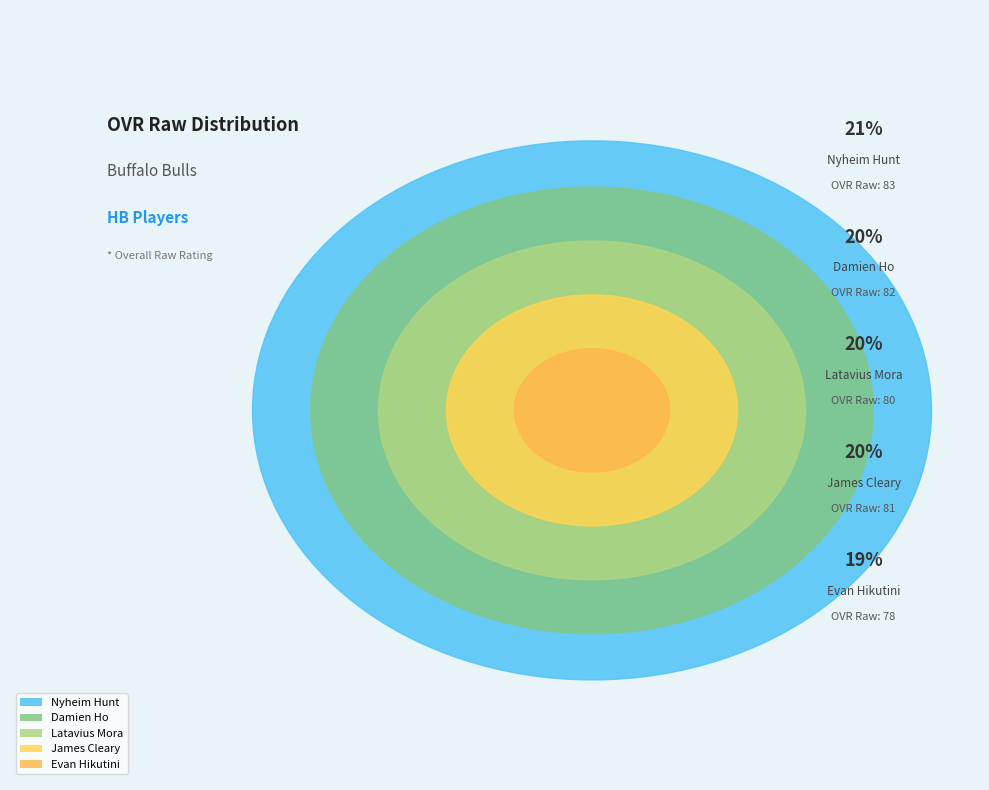

Which slice is the largest?

Nyheim Hunt